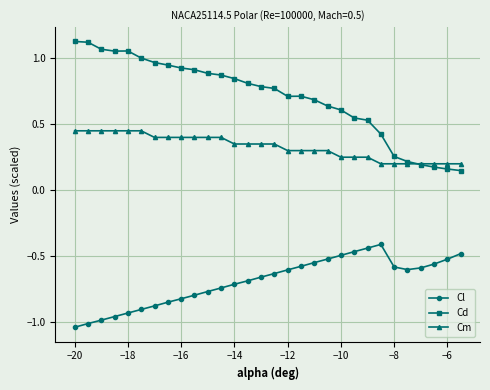

Rank the series by their maximum value, from highest to lowest.

Cd, Cm, Cl